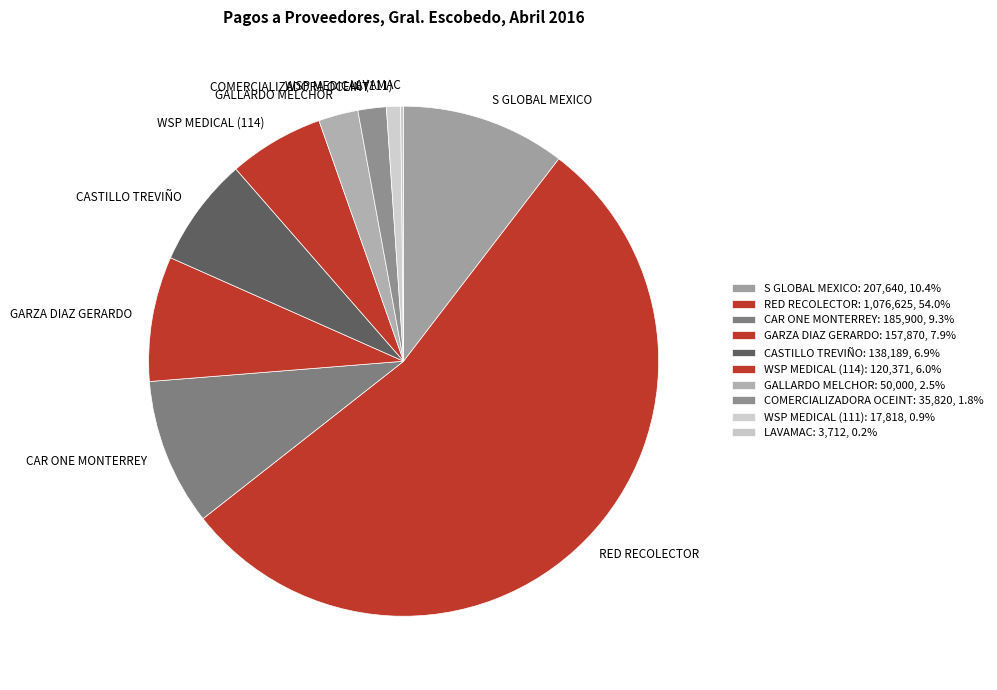

Does RED RECOLECTOR represent more than half of the total?

Yes